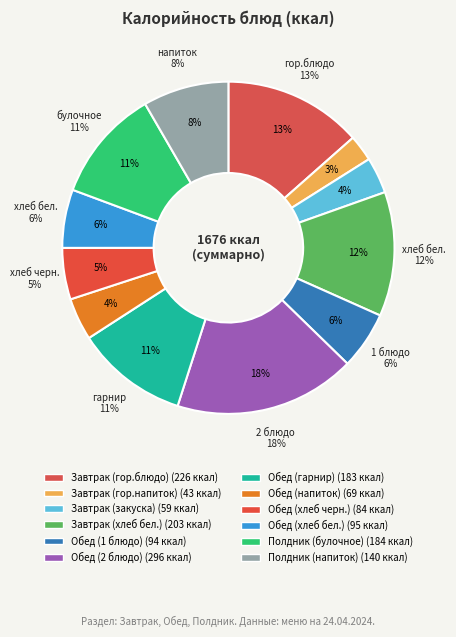

Count the number of slices in the pie.

12